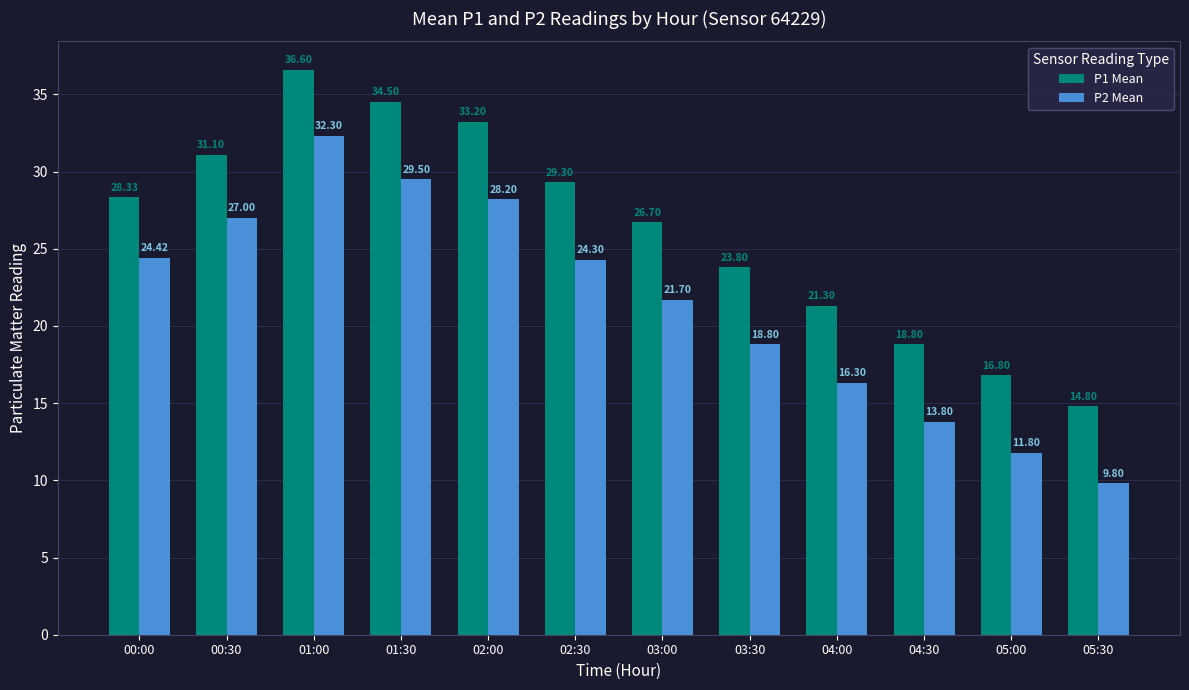

What is the label of the 12th bar from the left?

05:30